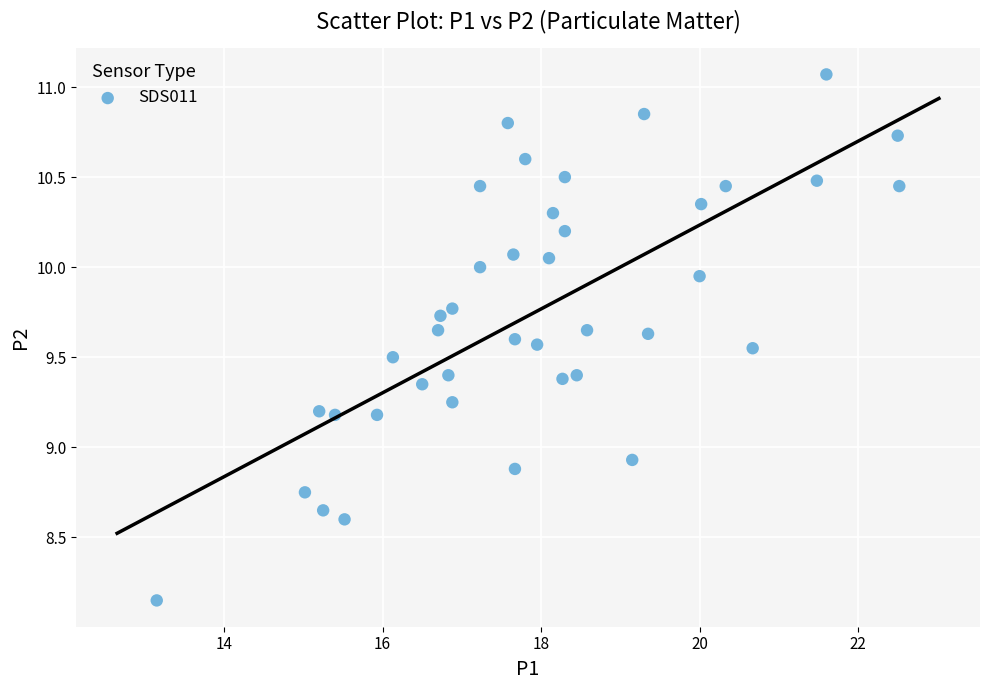

What is the range of Y values (max minus min)?

2.9